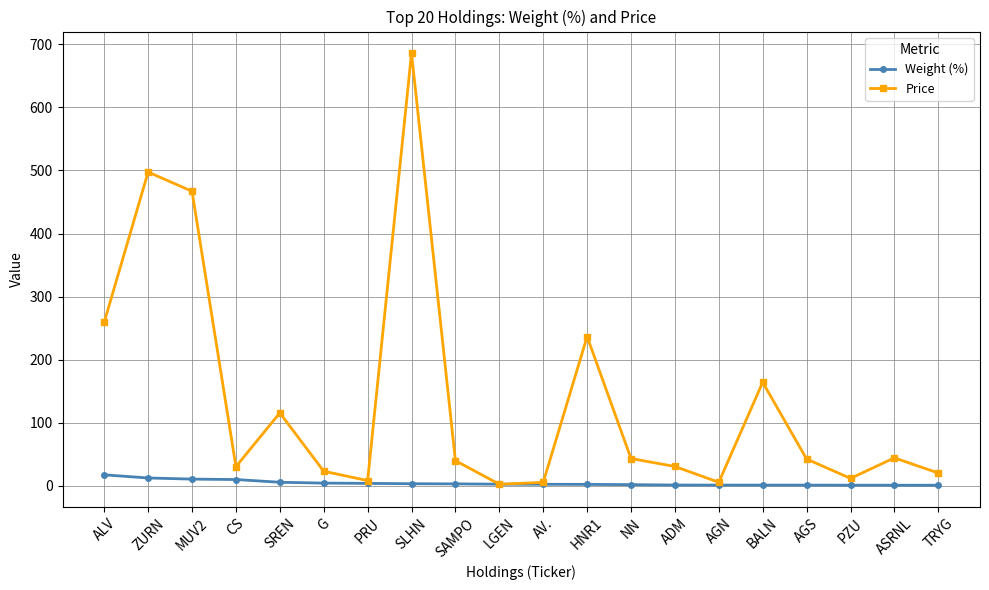

What position from the right is BALN?

5